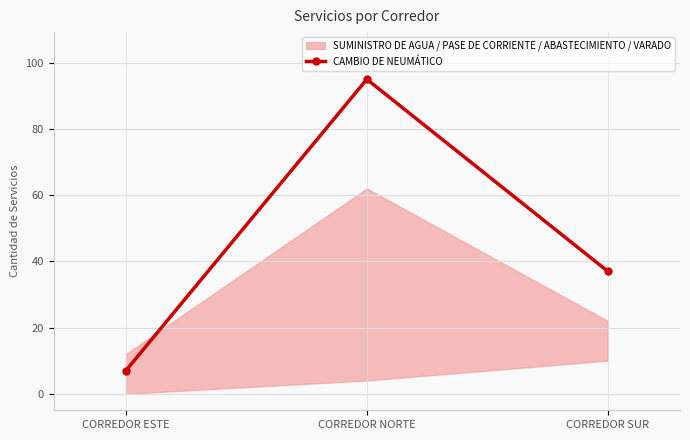

What is the difference between the values at CORREDOR SUR and CORREDOR NORTE?

58